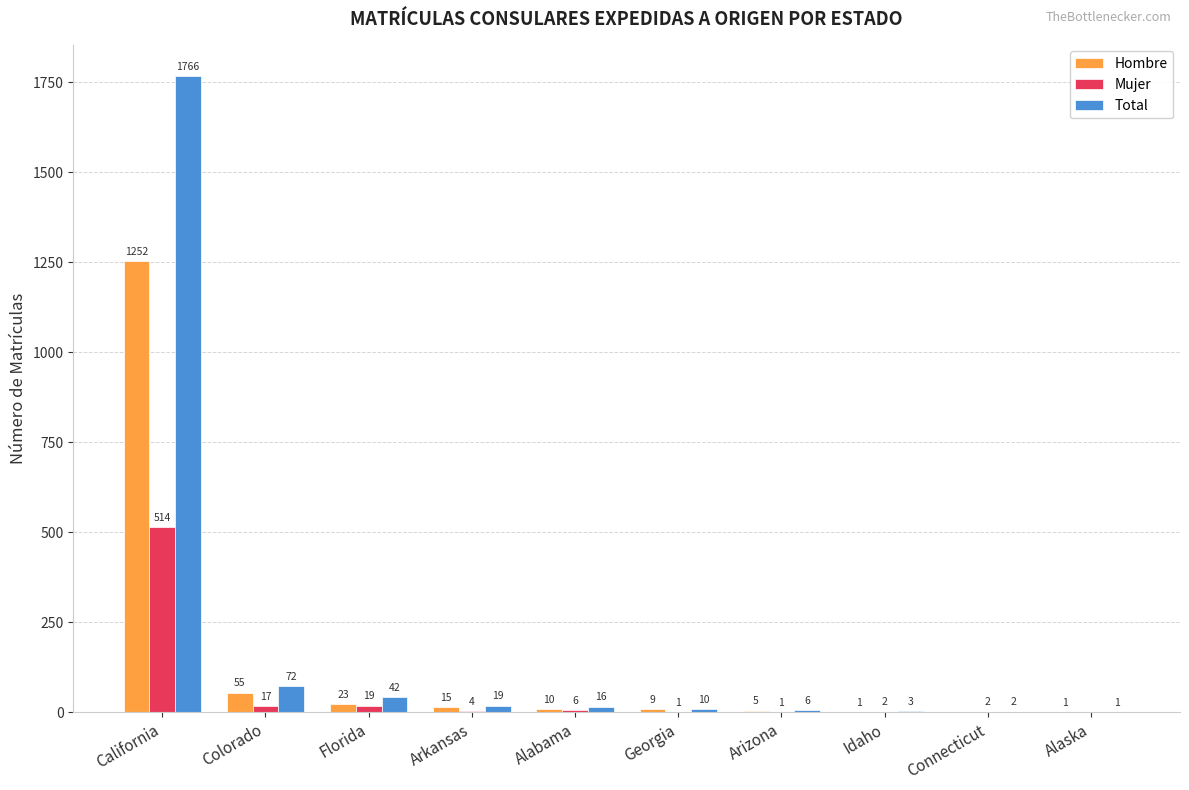

What is the sum of the Total values at California and Georgia?

1776